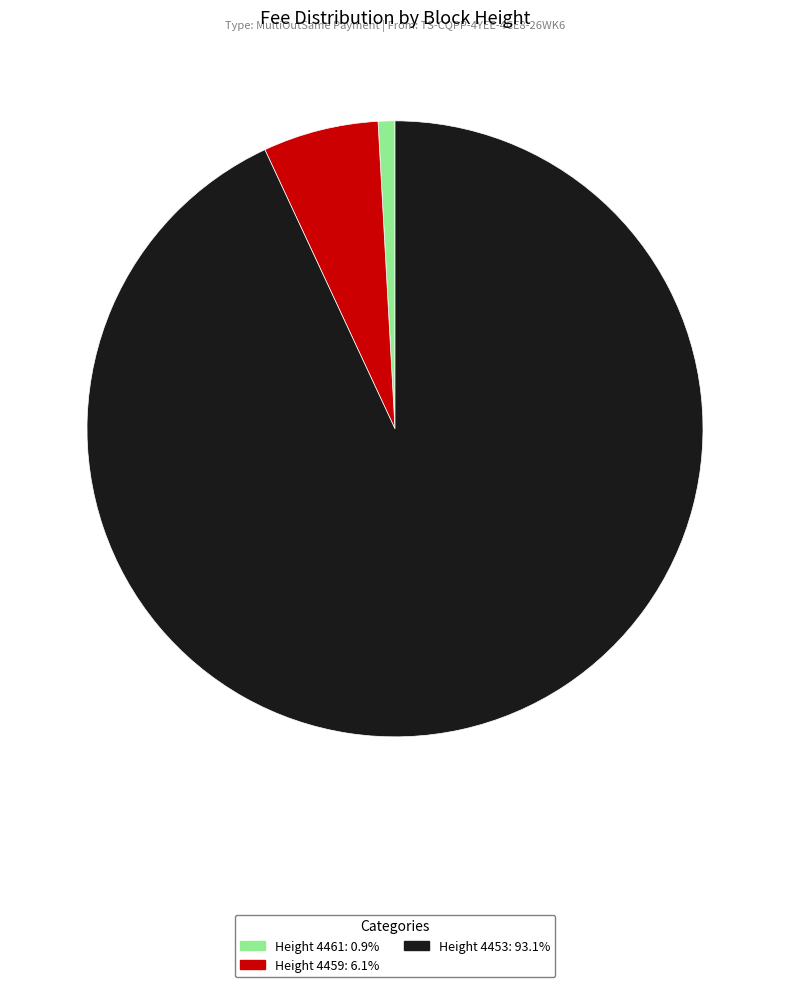

How many segments does this pie chart have?

3